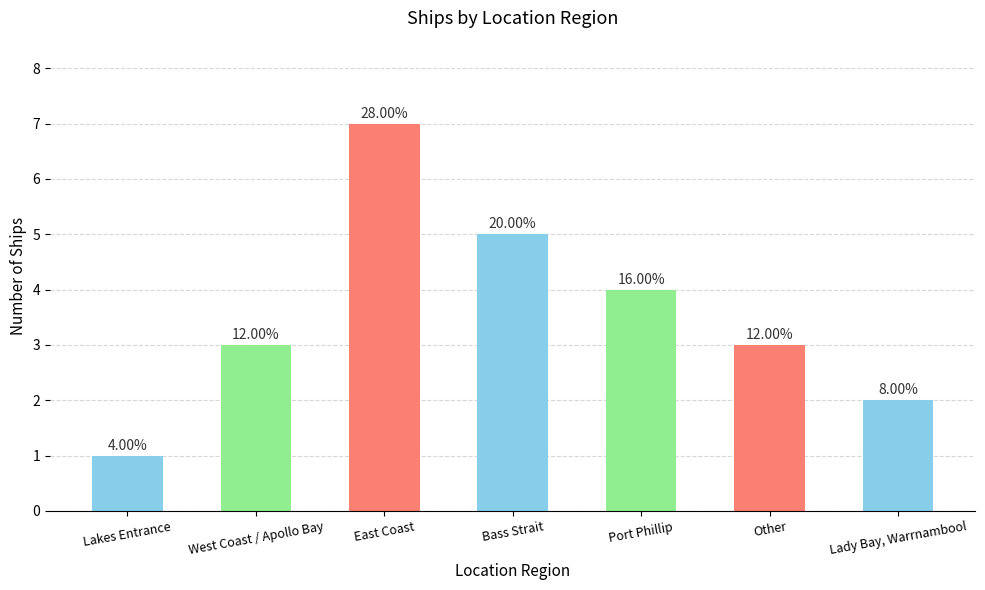

Reading right to left, extract all data points from this chart.

Lady Bay, Warrnambool=2	Other=3	Port Phillip=4	Bass Strait=5	East Coast=7	West Coast / Apollo Bay=3	Lakes Entrance=1